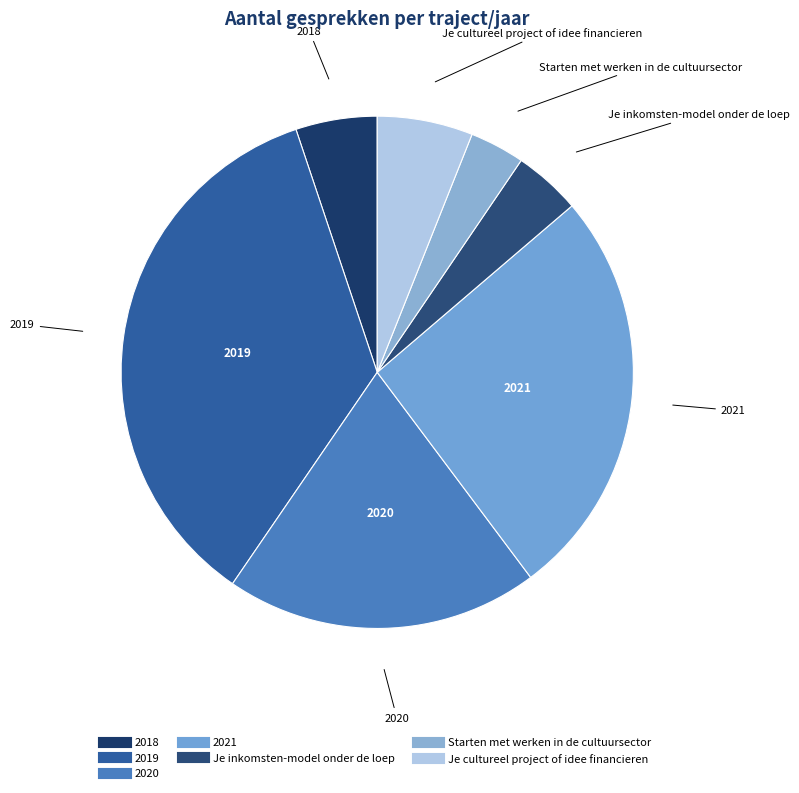

Combined, do 2019 and 2020 account for over 50%?

Yes